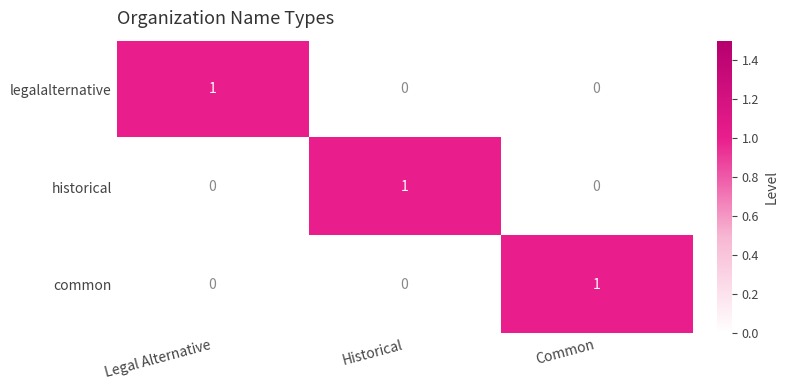

What is the total value across all series at Legal Alternative?

1